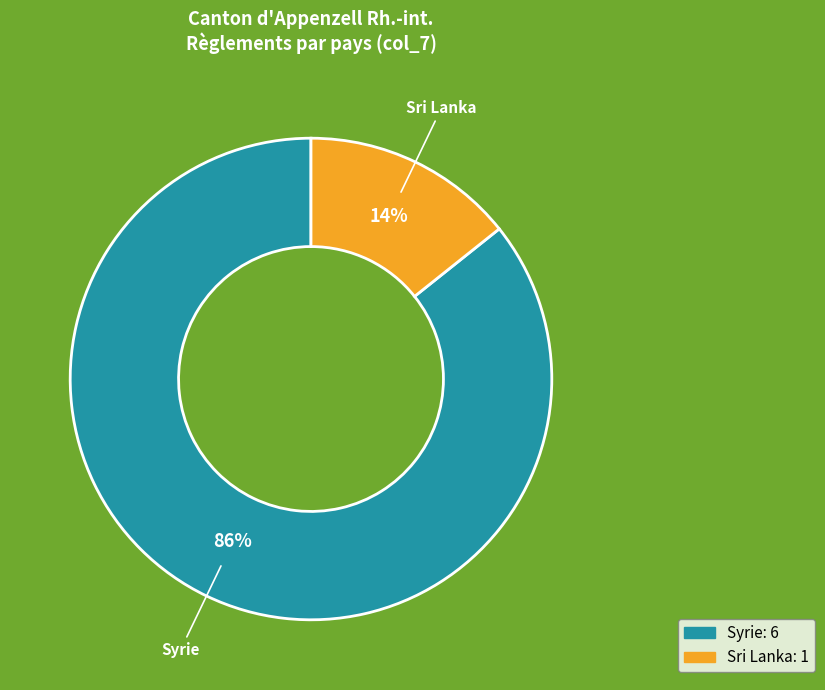

How many slices are in this pie chart?

2